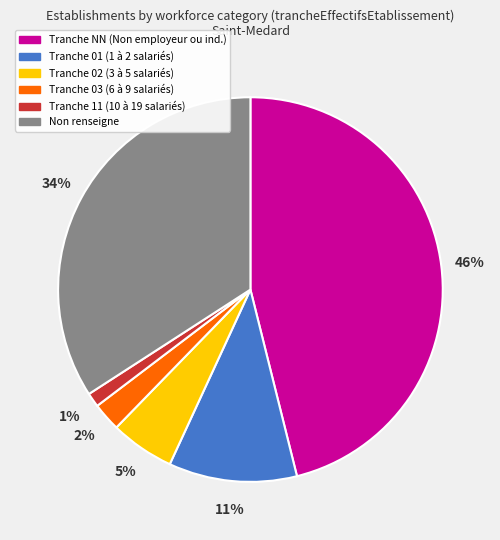

To the nearest percent, what is the average slice percentage?

17%